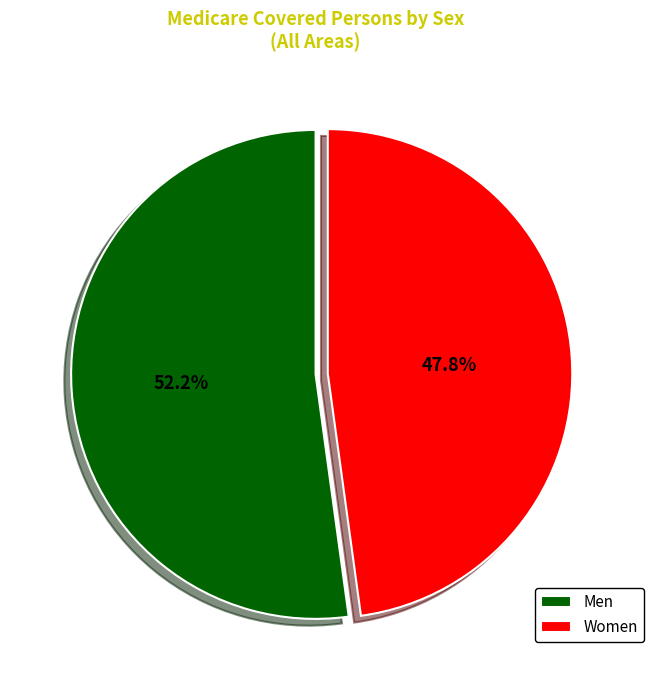

How many segments does this pie chart have?

2